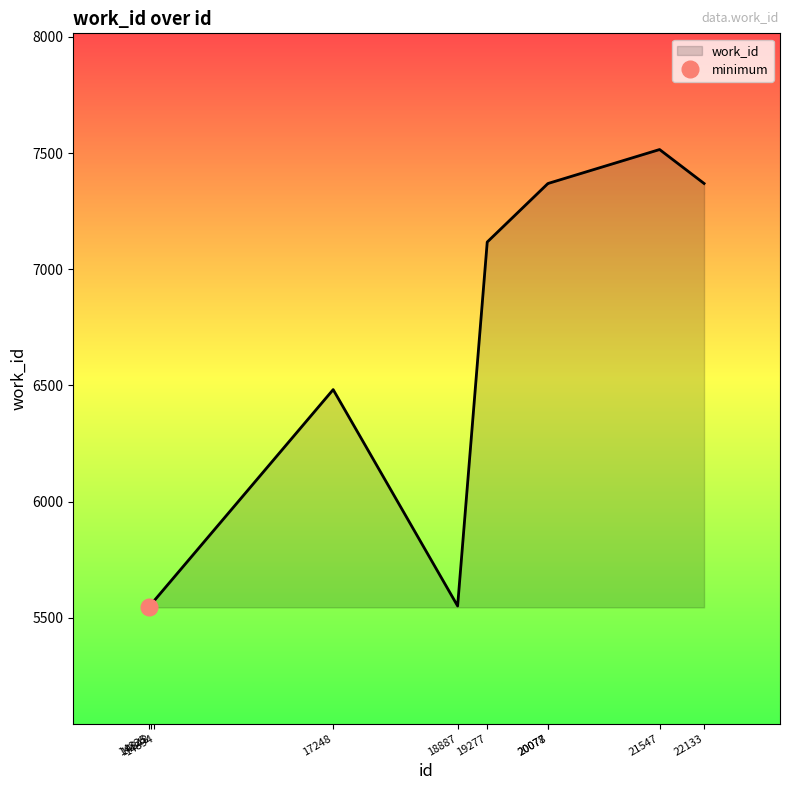

How many interior local peaks (higher than both neighbors) does the data have?

2